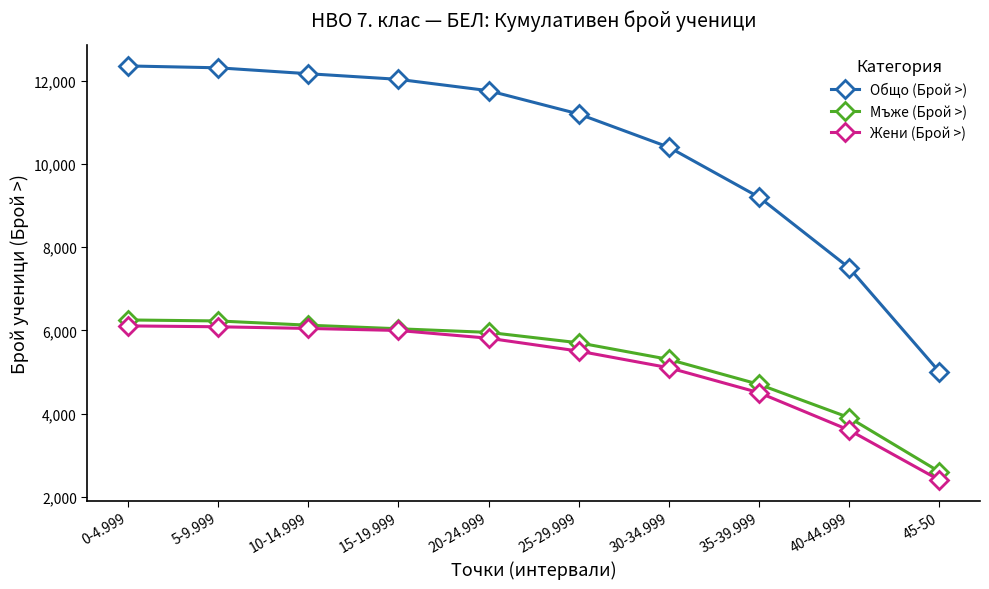

What are all the series names shown in the legend?

Общо (Брой >), Мъже (Брой >), Жени (Брой >)